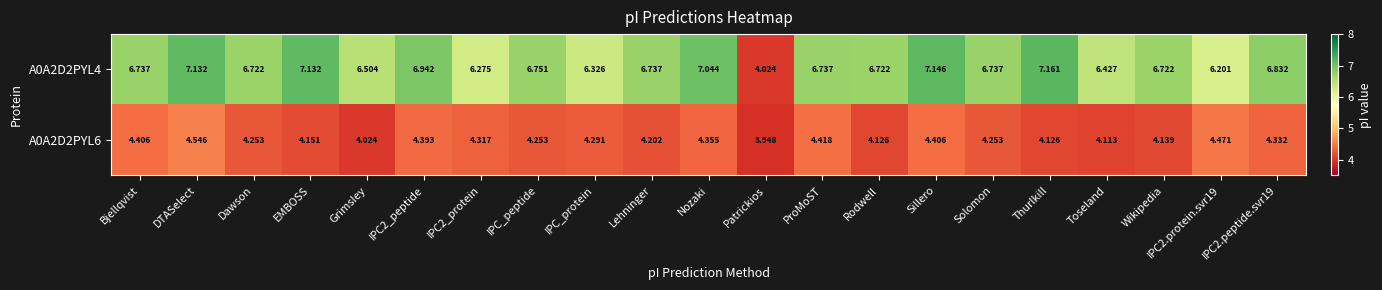

At which category does the chart reach its minimum across all series?

Patrickios